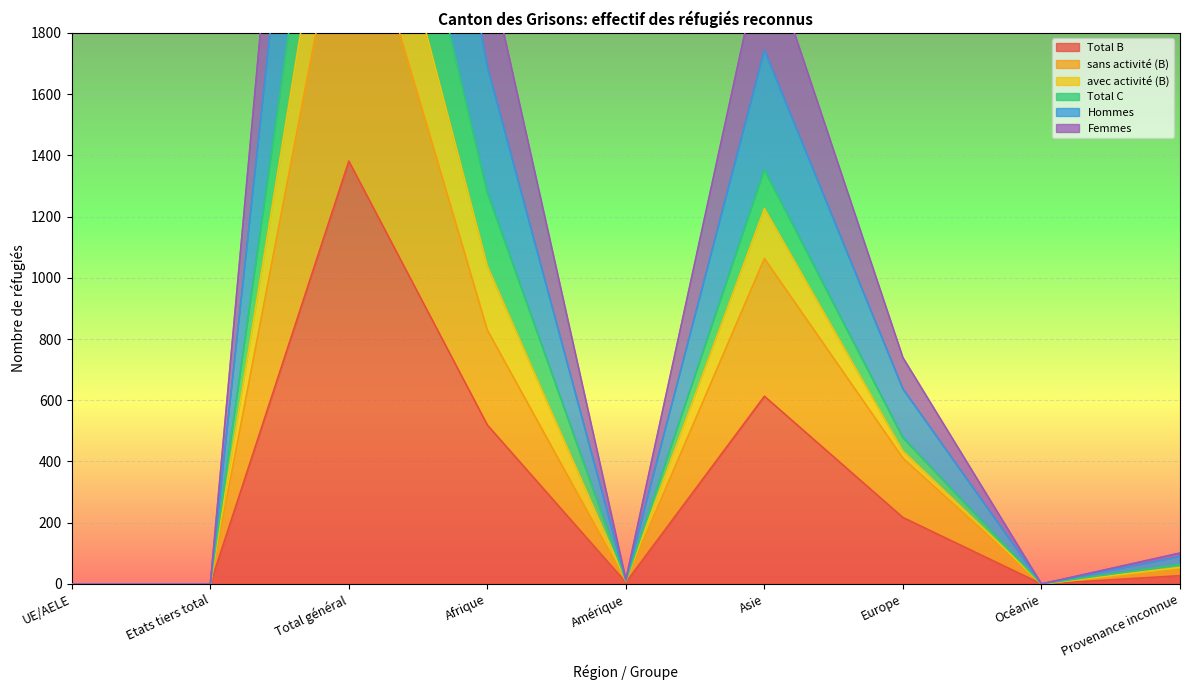

Which label corresponds to the largest value in the chart?

Total général